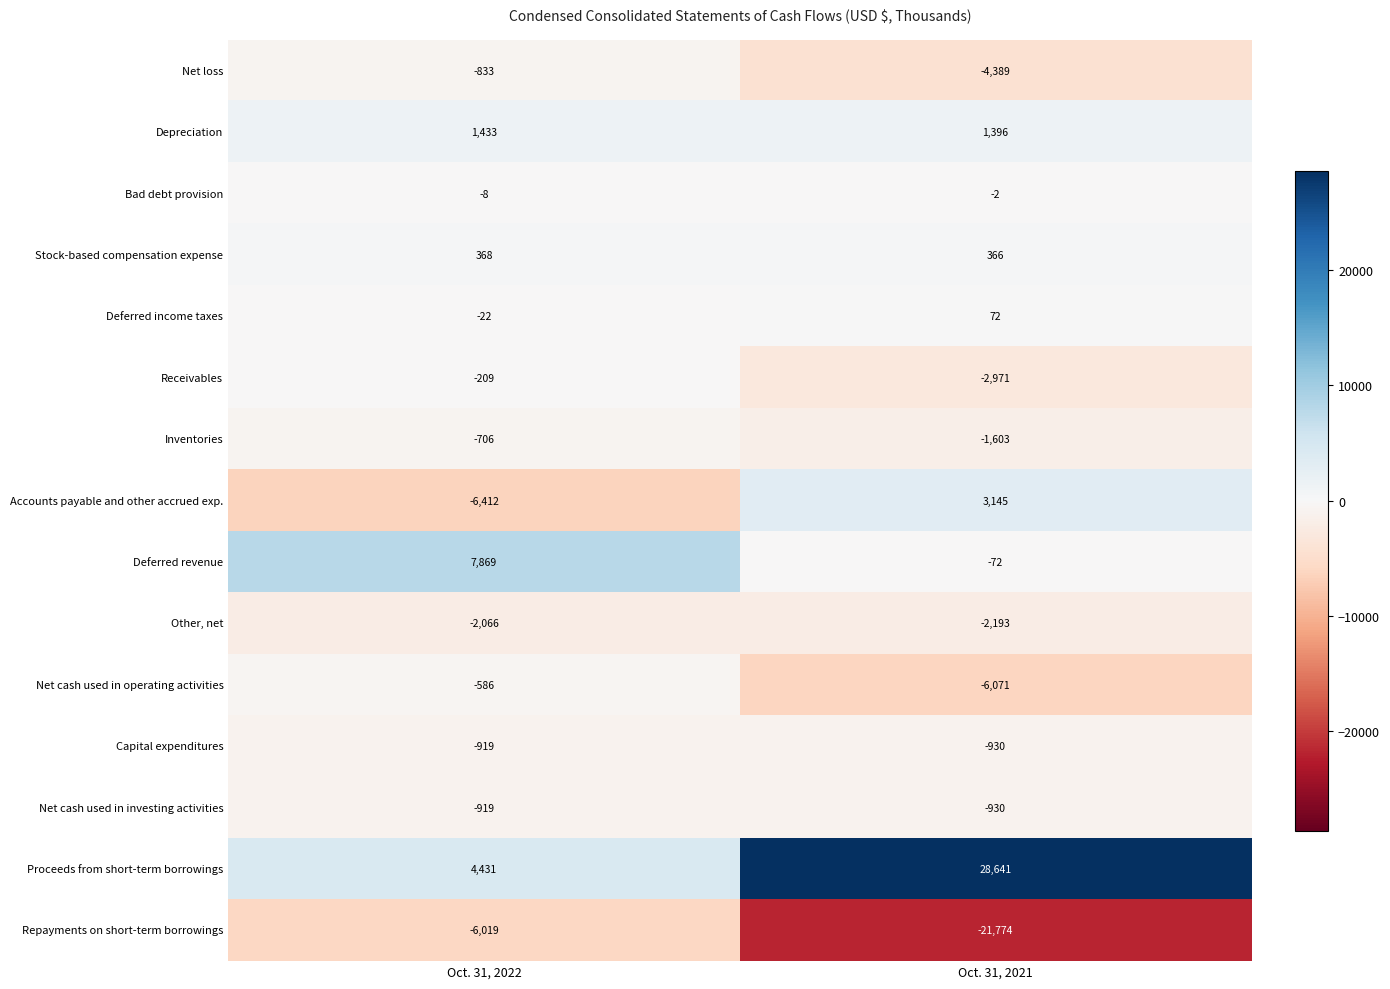

What is the difference between the maximum and minimum values in the Depreciation series?

37